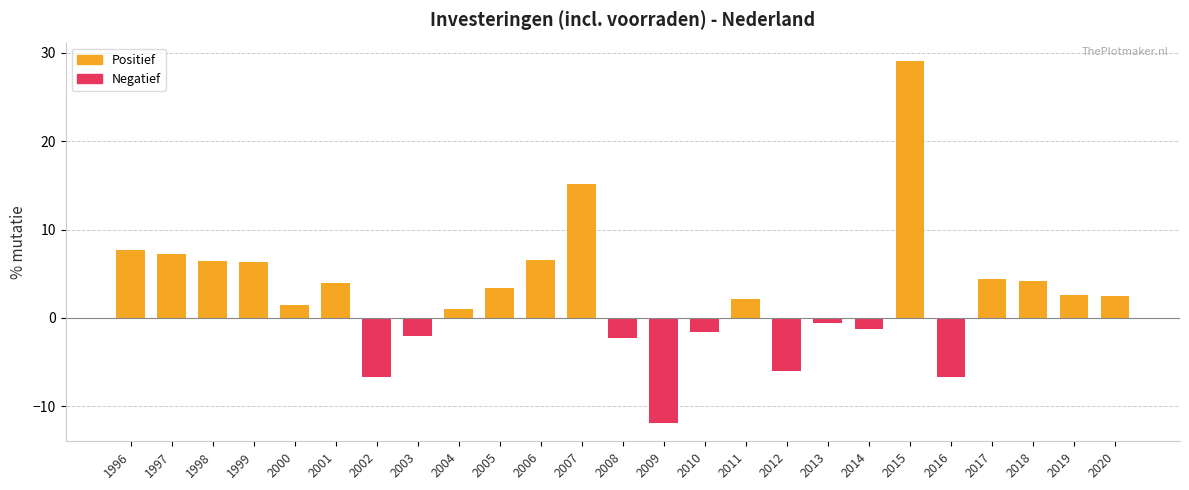

List the labels in order of value, smallest first.

2009, 2002, 2016, 2012, 2008, 2003, 2010, 2014, 2013, 2004, 2000, 2011, 2020, 2019, 2005, 2001, 2018, 2017, 1999, 1998, 2006, 1997, 1996, 2007, 2015